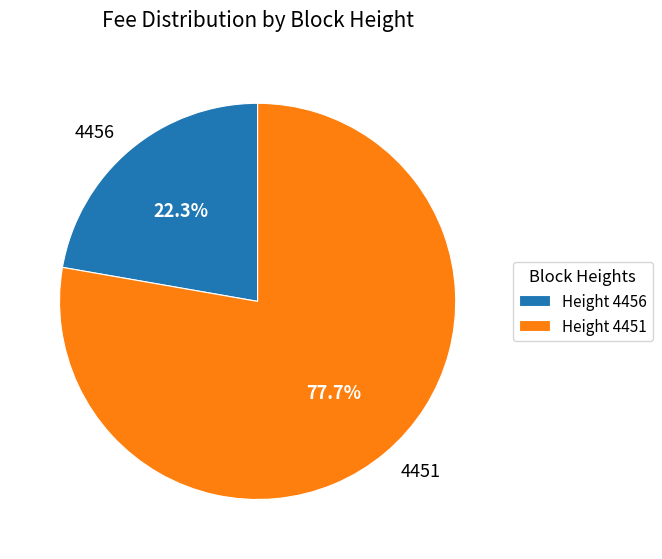

Is there a majority slice in this chart?

Yes